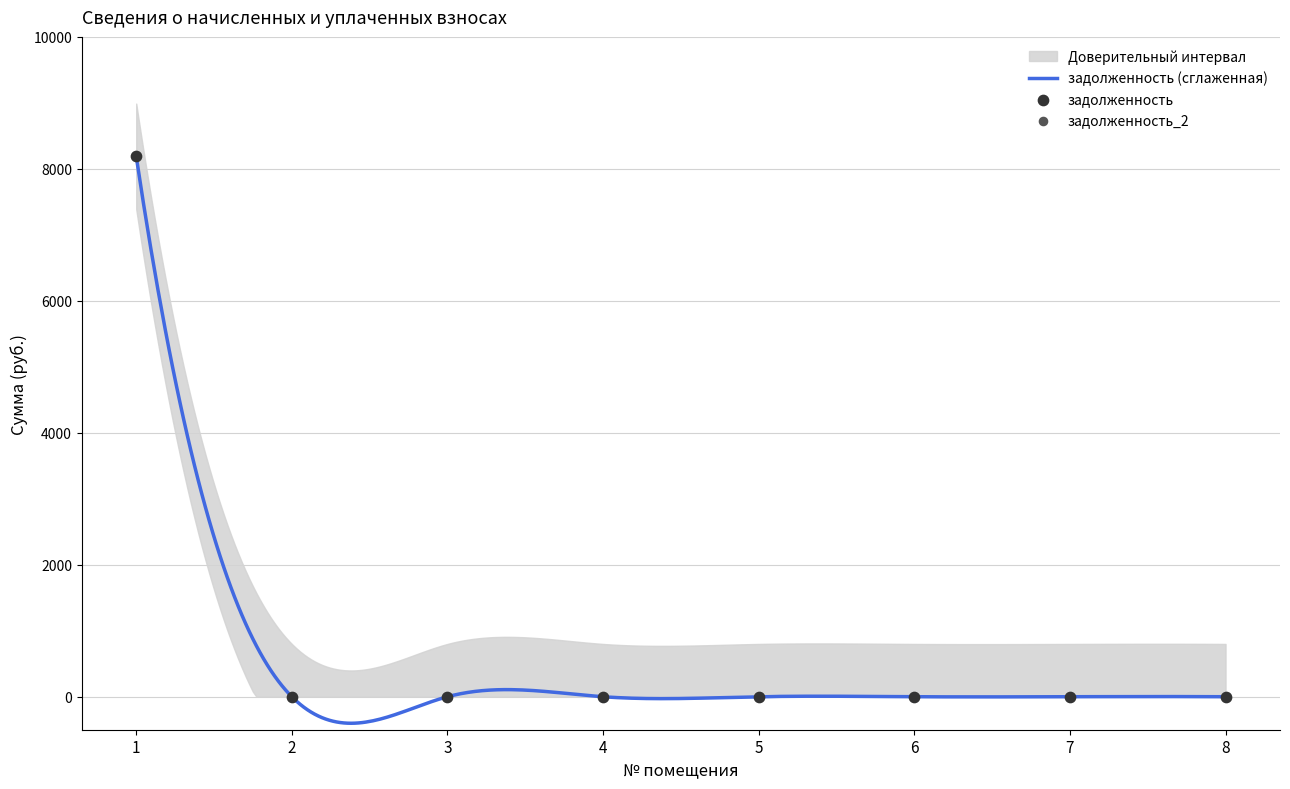

At which category is the sum across all series the highest?

1